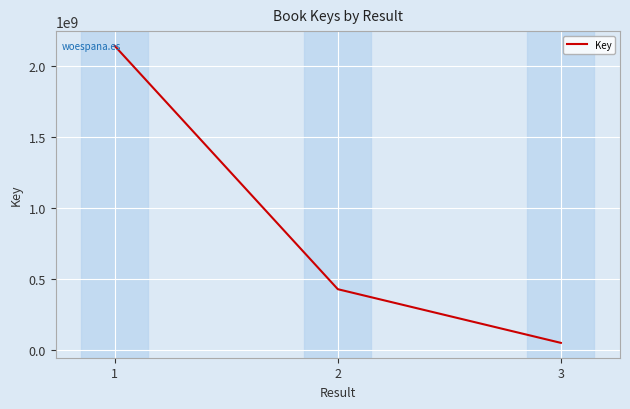

How many series are shown in this chart?

1